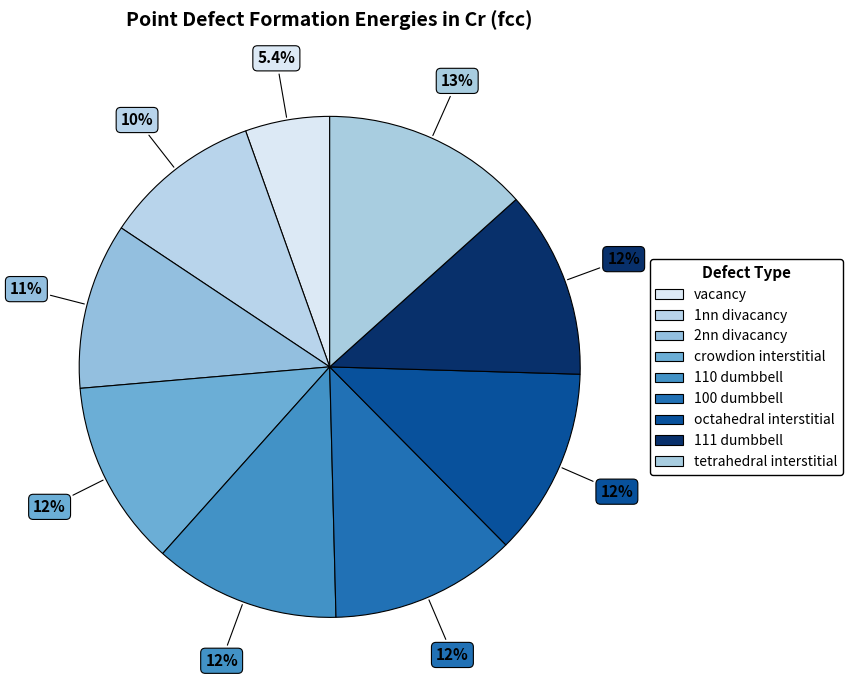

True or false: 2nn divacancy accounts for 16% of the total.

False